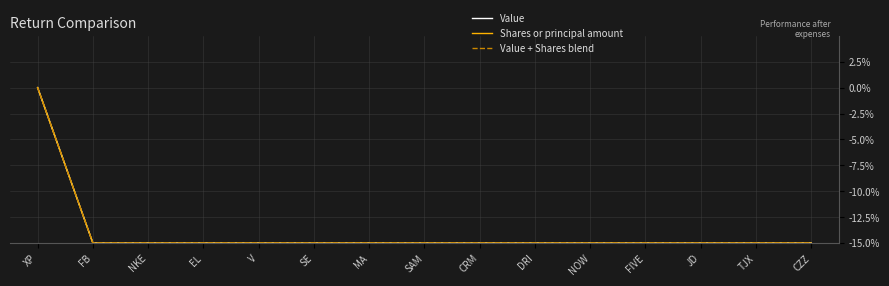

How many categories are shown in the chart?

15